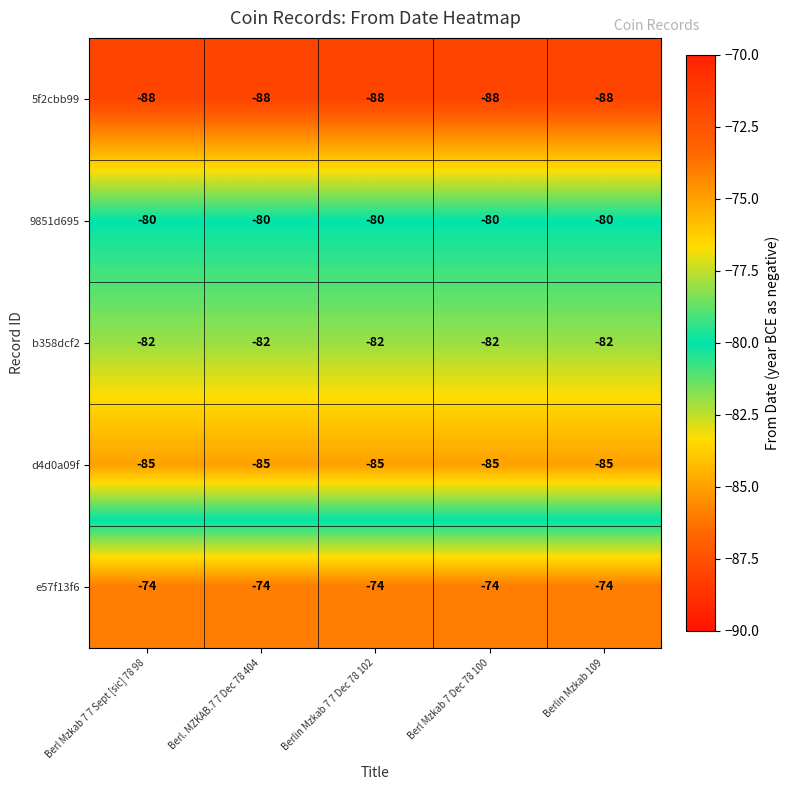

What is the average value of the e57f13f6 series?

-74